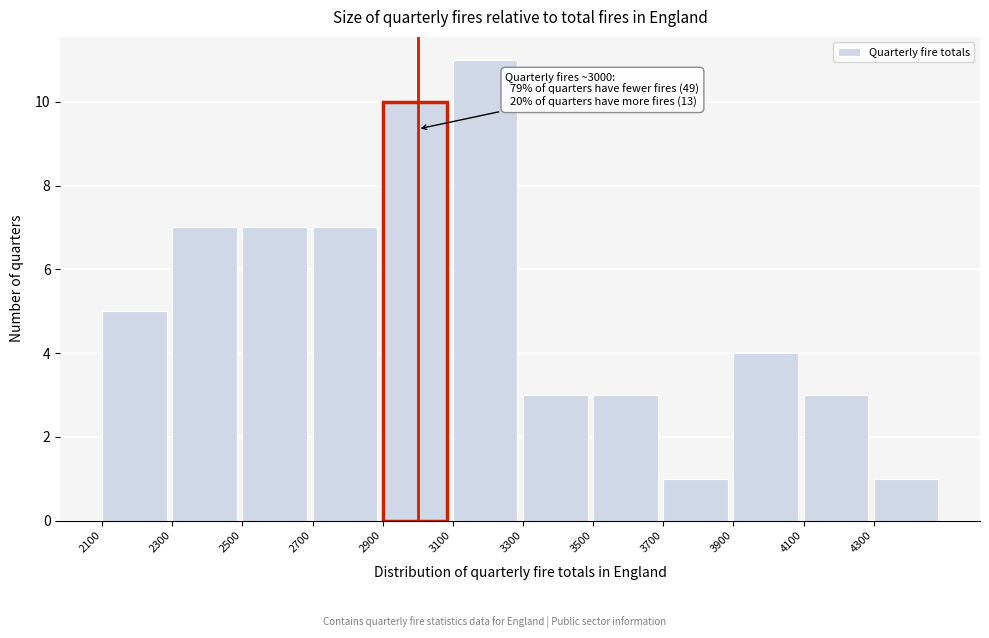

Over which range of the x-axis is the bar tallest?

3100 to 3300